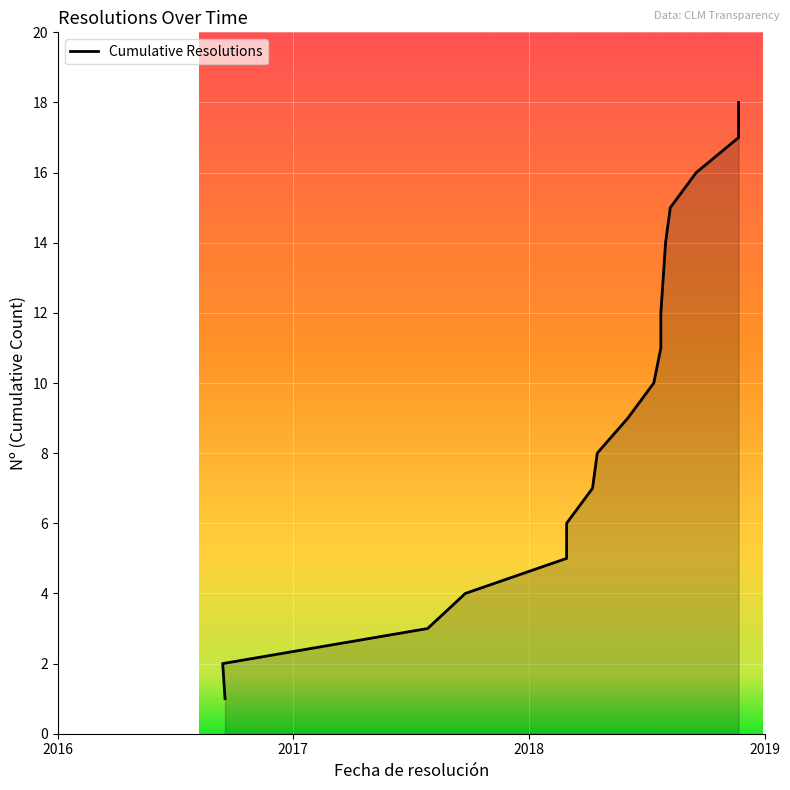

At which category does the chart reach its minimum across all series?

2016